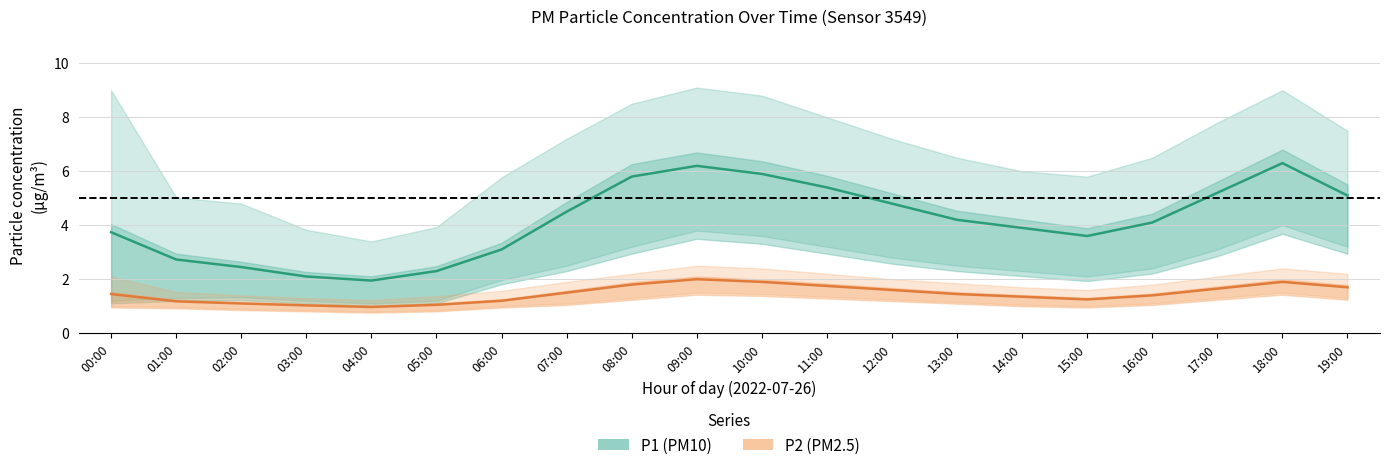

At which category does the chart reach its peak across all series?

18:00